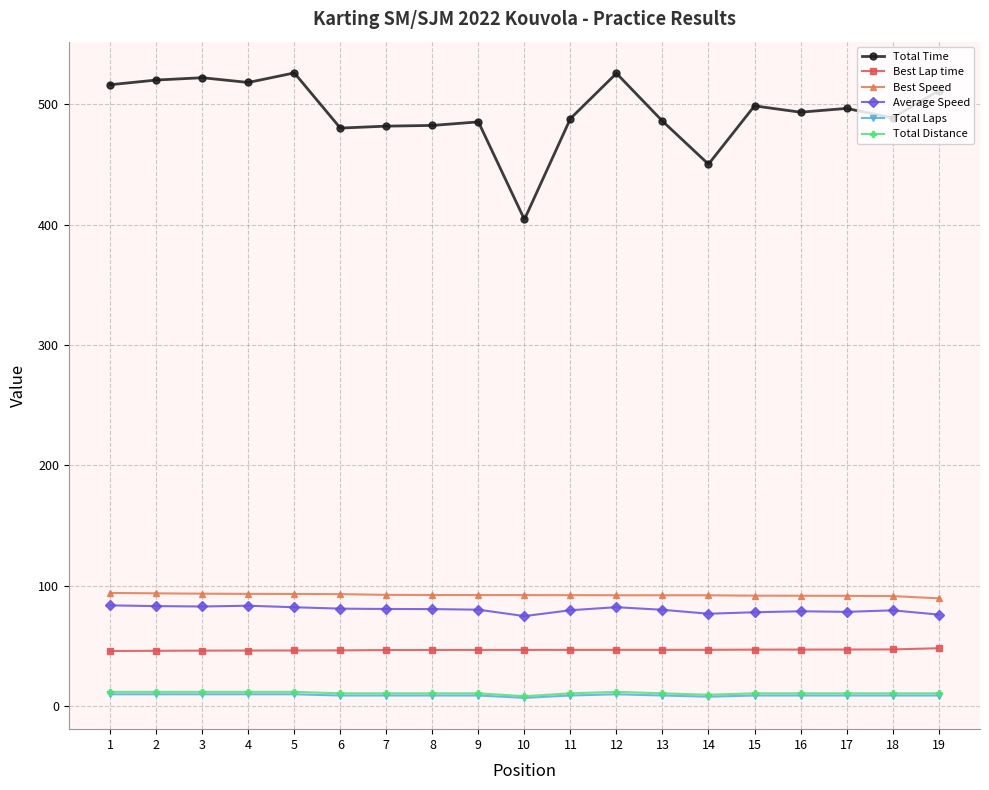

What is the value of the Total Laps point at the 1st from the left?

10.0